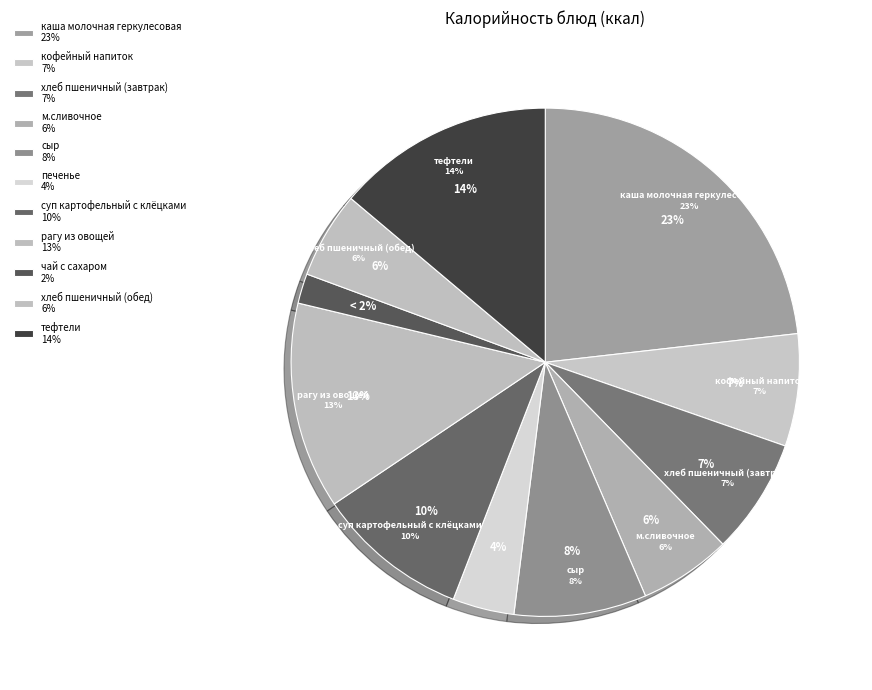

Is it true that каша молочная геркулесовая is 23% of the pie?

True